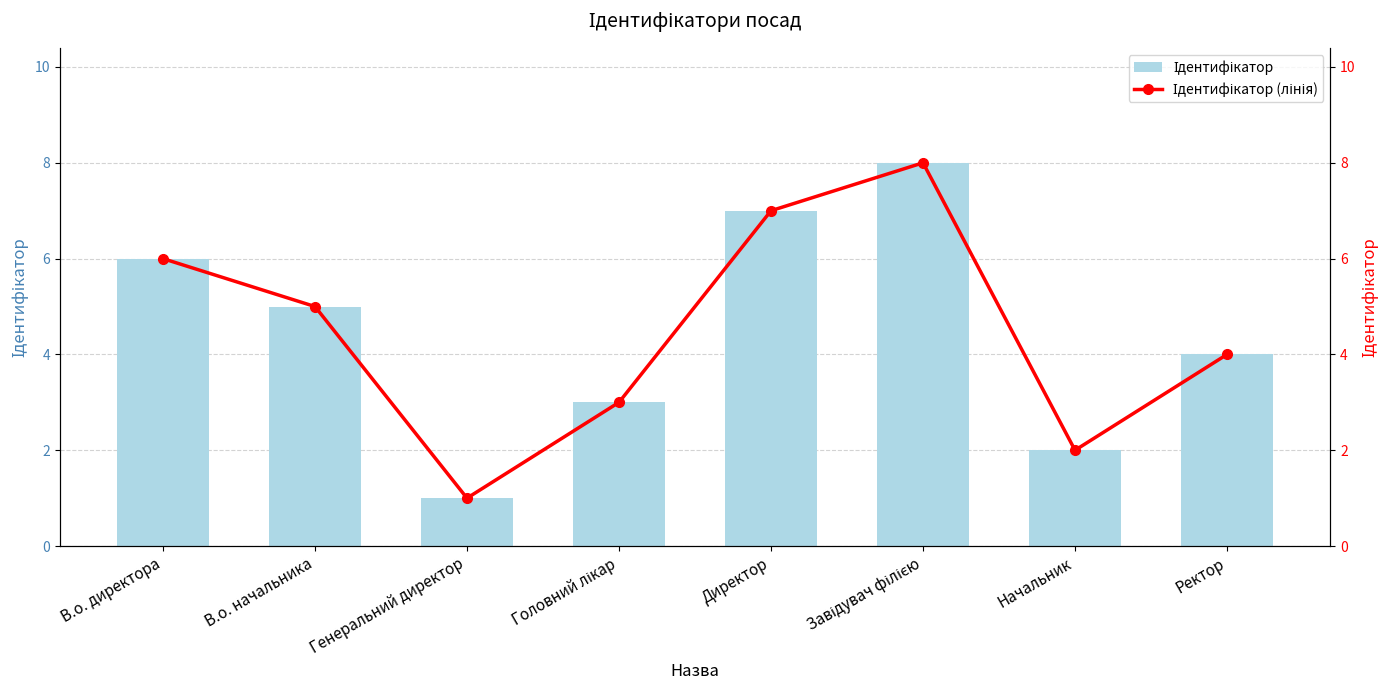

Does the chart contain any negative values?

No